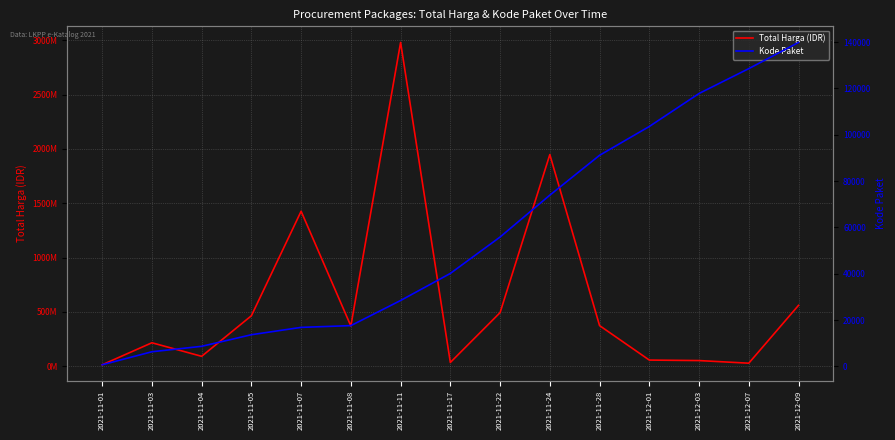

Reading left to right, list all the values displayed in this chart.

Total Harga (IDR): 12787500	215451270	90672075	464002100	1425867900	369536000	2979363240	34292000	493000000	1947459200	373404000	56152800	51601000	27412000	559971000
Kode Paket: 675	6300	8646	13652	16823	17580	28425	40112	55826	73894	91101	103541	117783	128516	139817